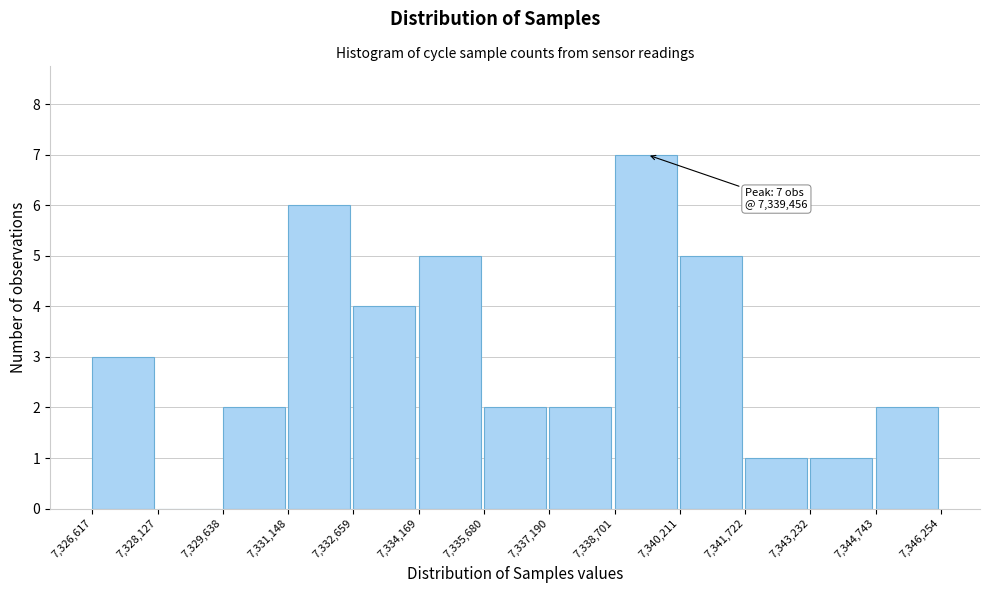

Which range on the x-axis has the tallest bar?

7,338,701 to 7,340,211